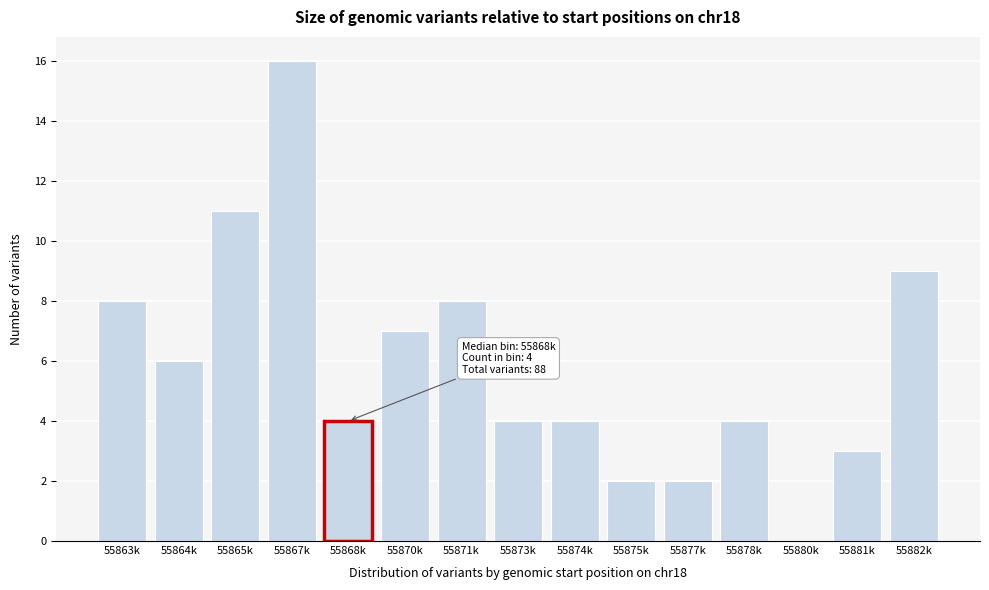

Reading left to right, what are all the values shown in this chart?

55863k=8	55864k=6	55865k=11	55867k=16	55868k=4	55870k=7	55871k=8	55873k=4	55874k=4	55875k=2	55877k=2	55878k=4	55880k=0	55881k=3	55882k=9